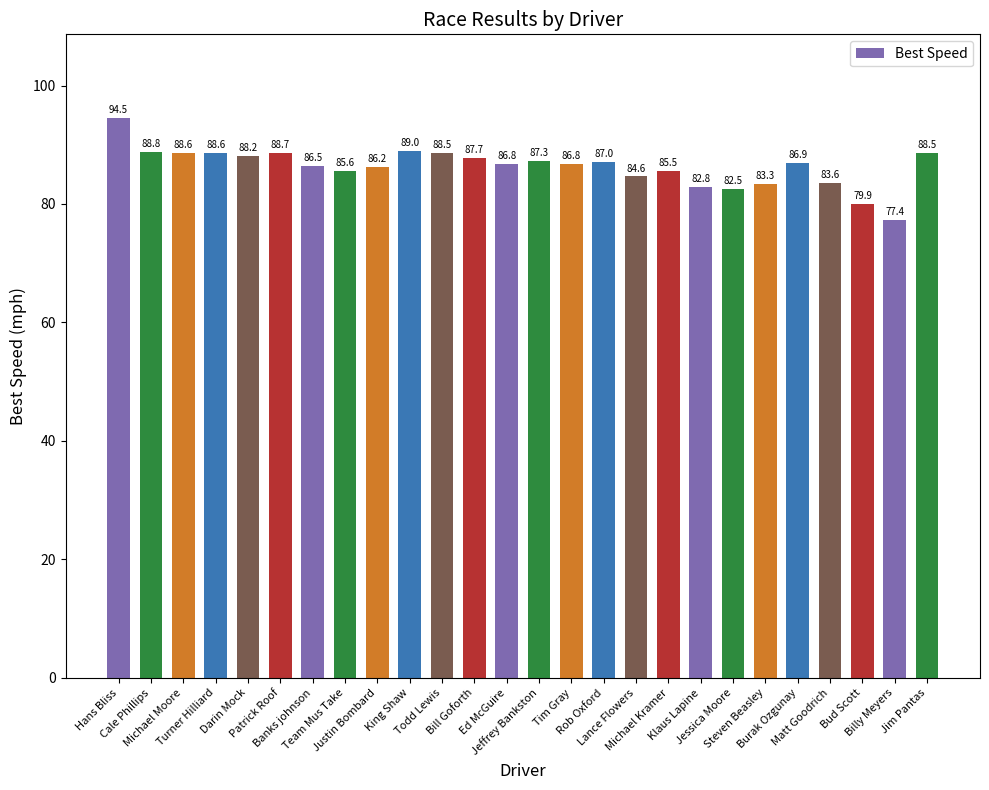

What is the maximum value shown in the chart?

94.5